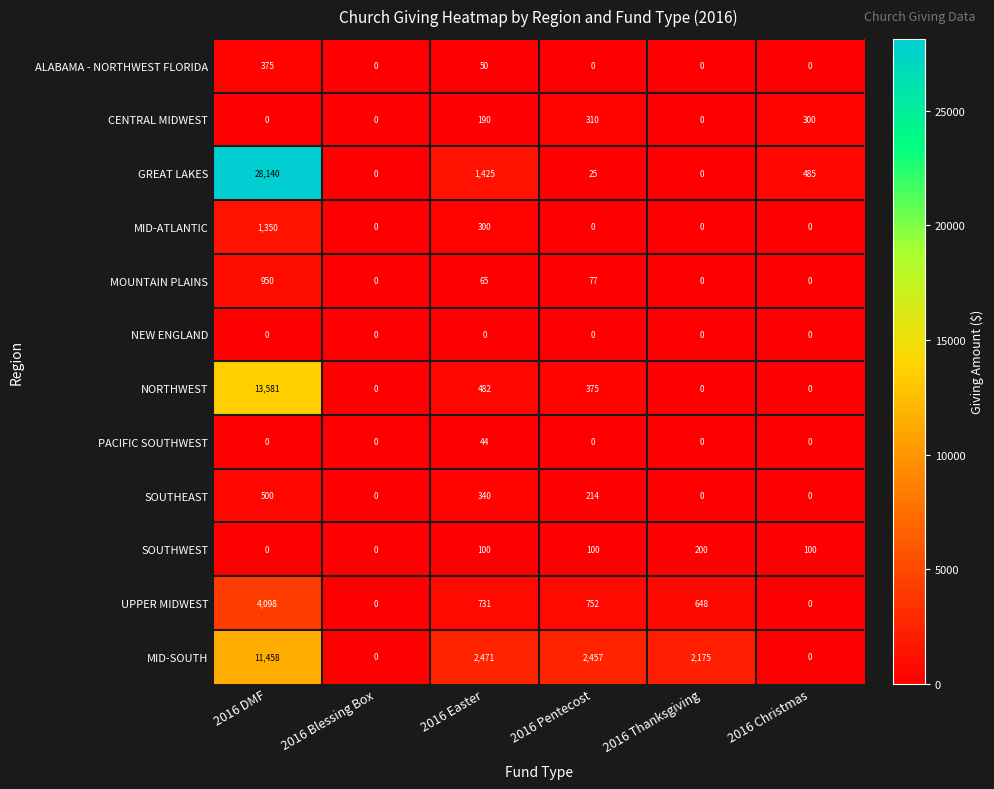

What is the sum of the ALABAMA - NORTHWEST FLORIDA values at 2016 Pentecost and 2016 Easter?

50